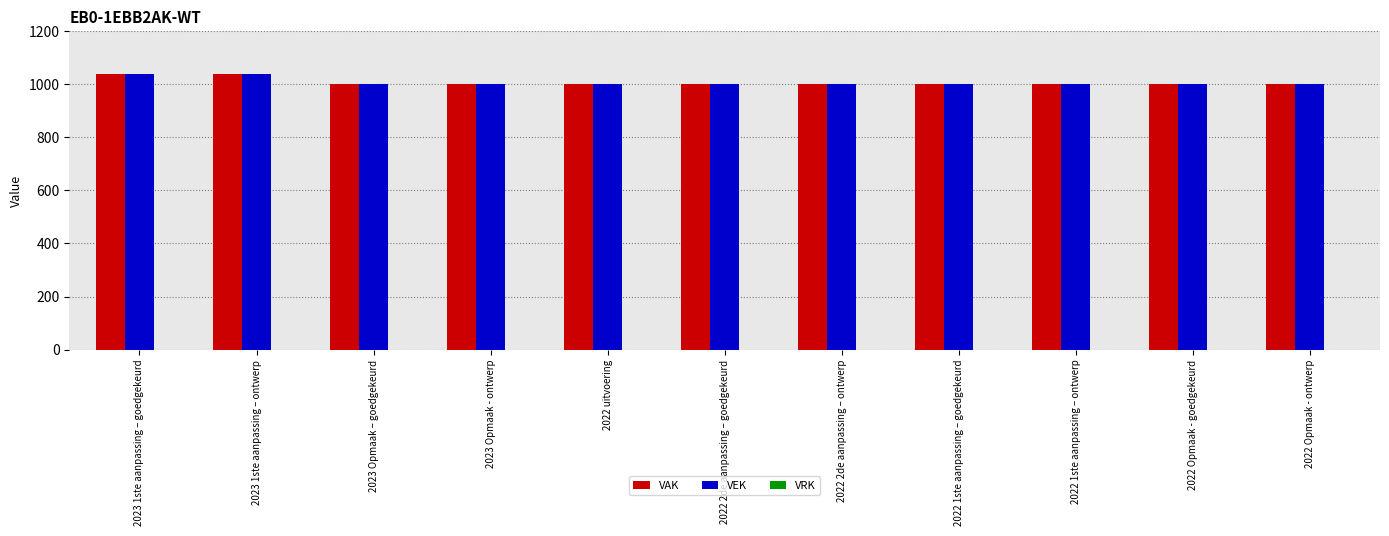

What is the maximum value for VAK?

1039